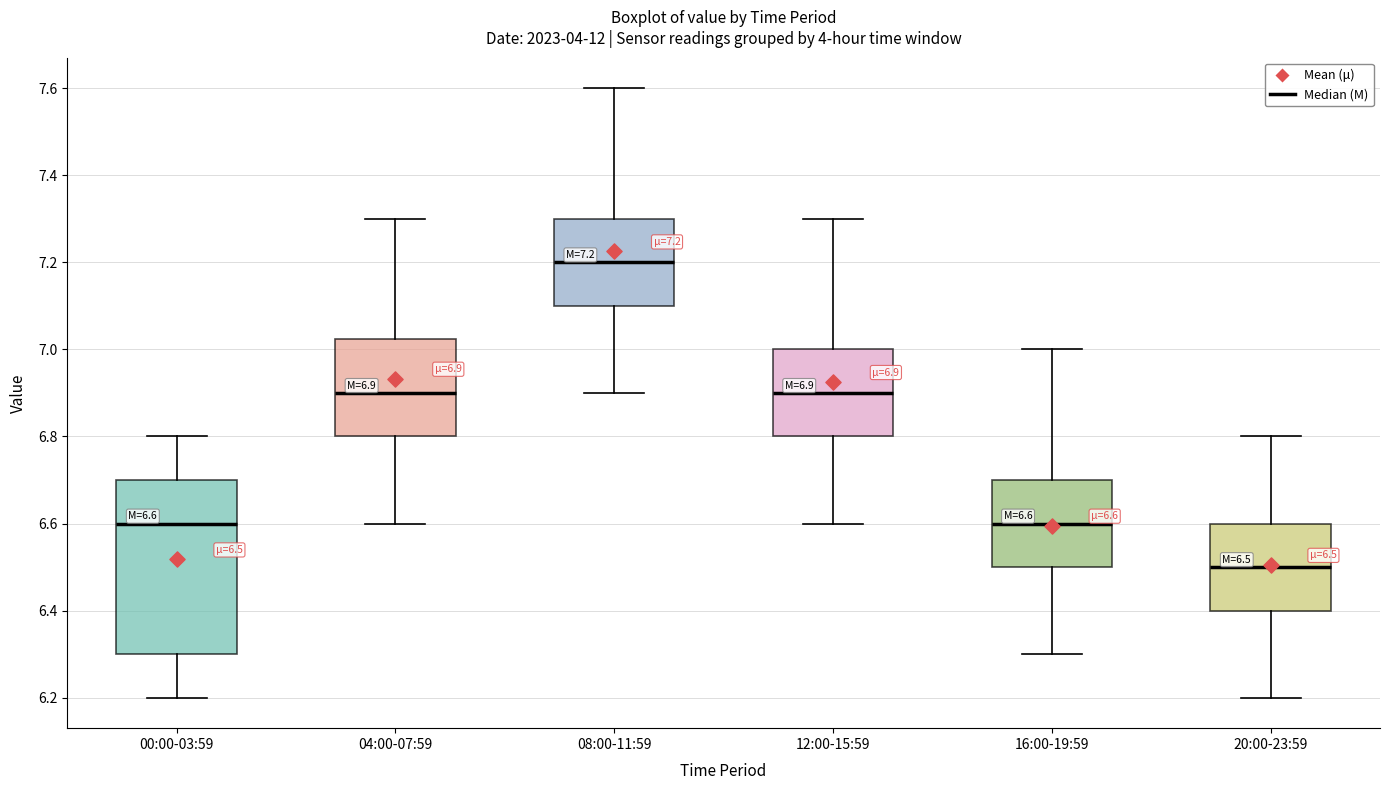

Which box has the lowest median line?

20:00-23:59